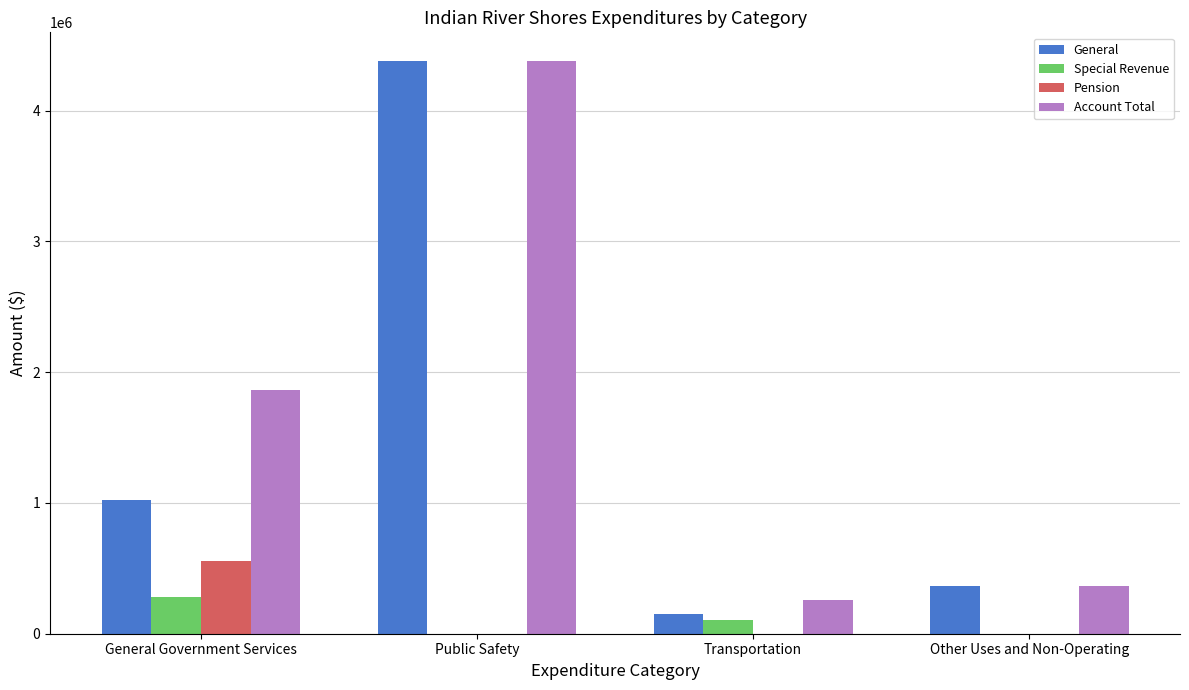

True or false: Pension has a value of 0 at Other Uses and Non-Operating.

True